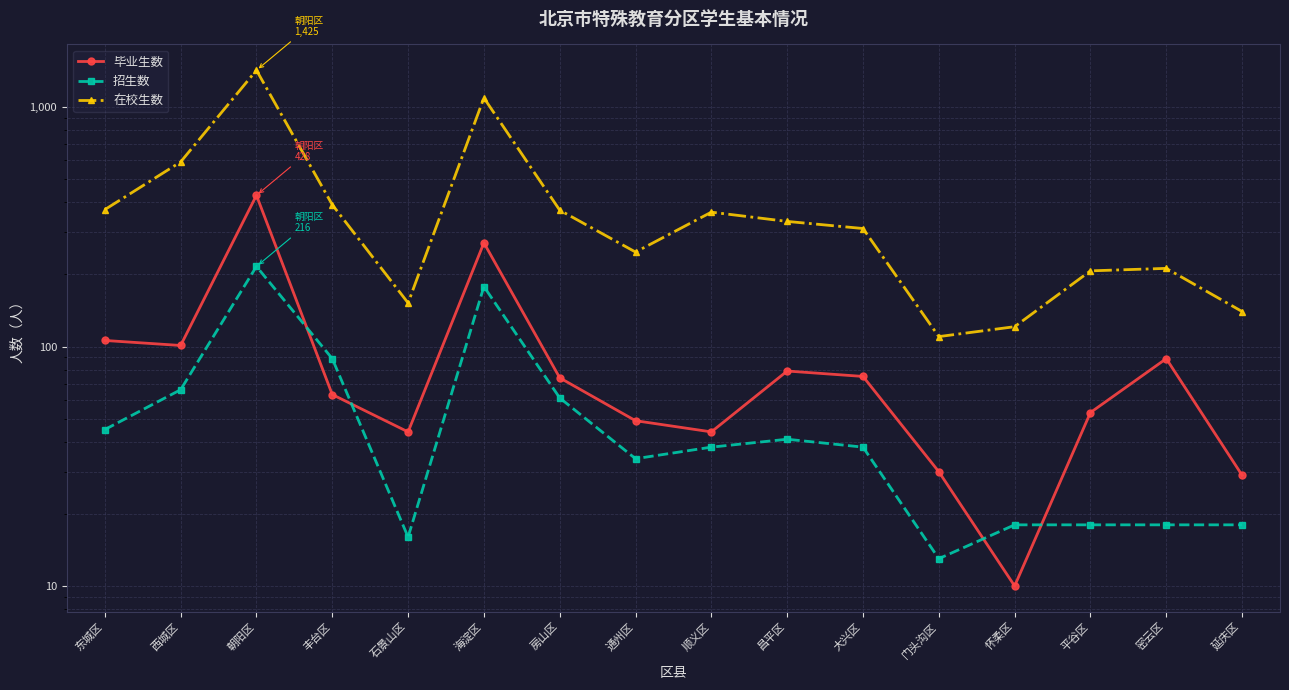

How many categories are shown in the chart?

16